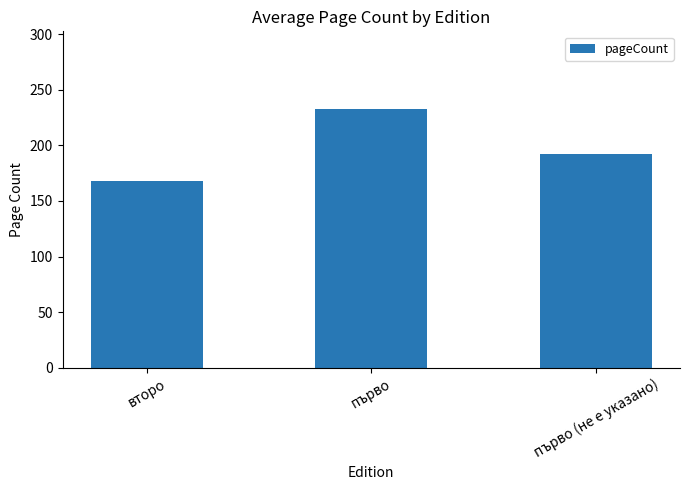

Which category has the highest value across all series?

първо